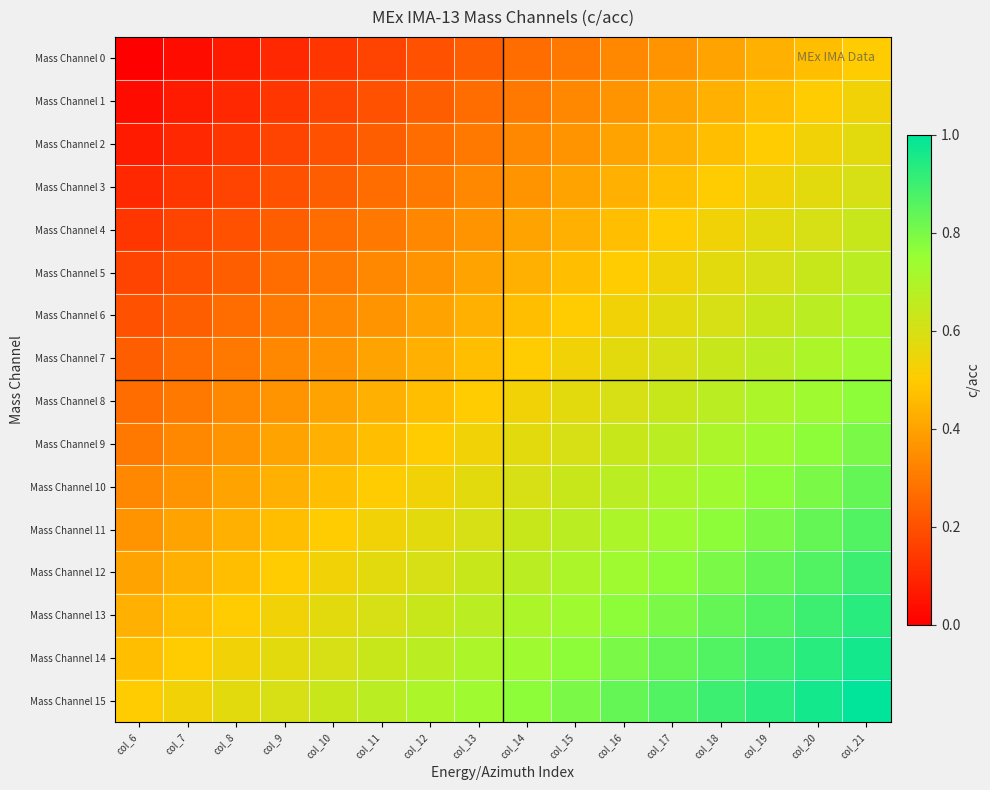

Count the number of categories in the chart.

16